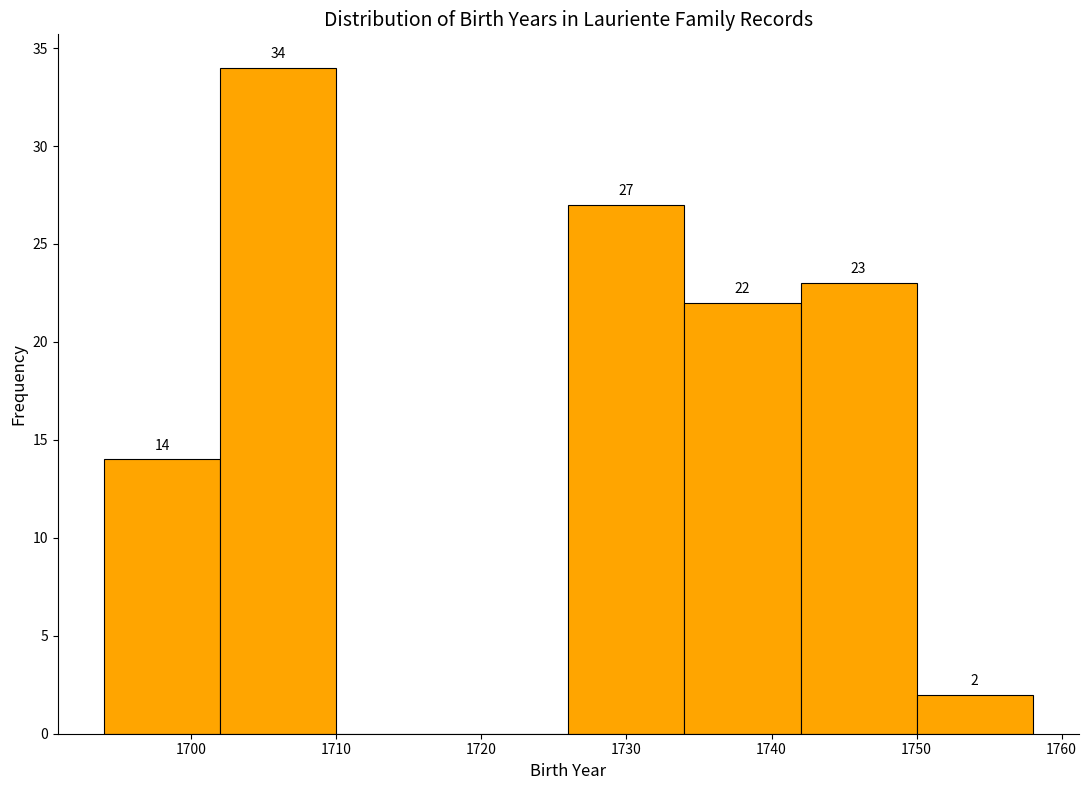

Which range on the x-axis has the tallest bar?

1702 to 1710